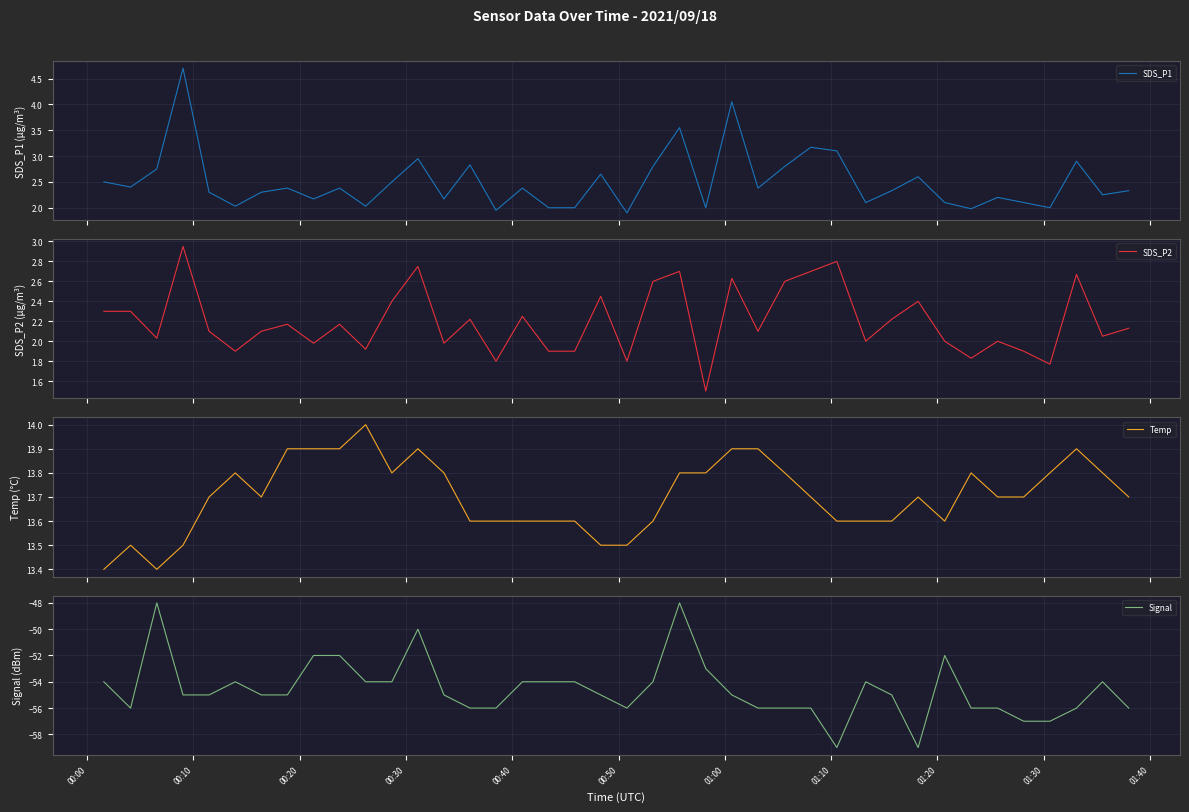

What is the highest value of the SDS_P1 series?

4.7